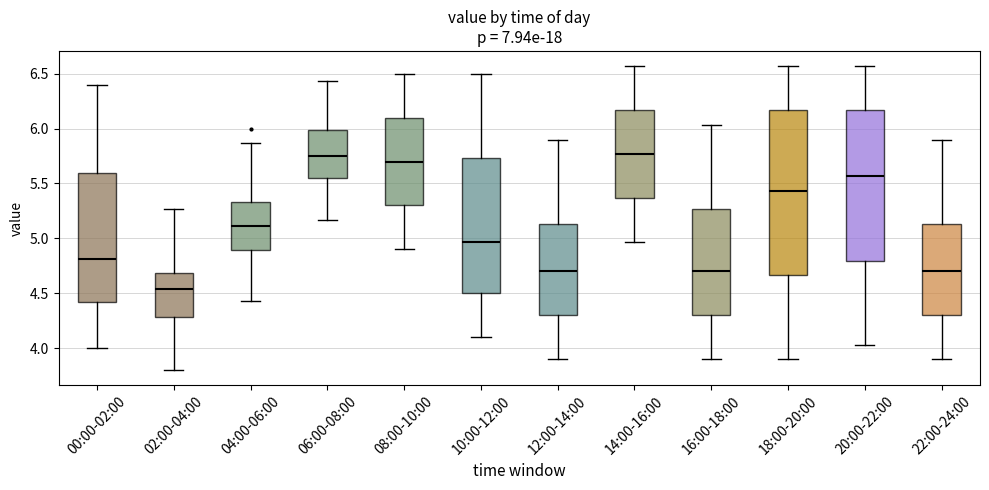

Which box is the tallest, from its lower edge to its upper edge?

18:00-20:00